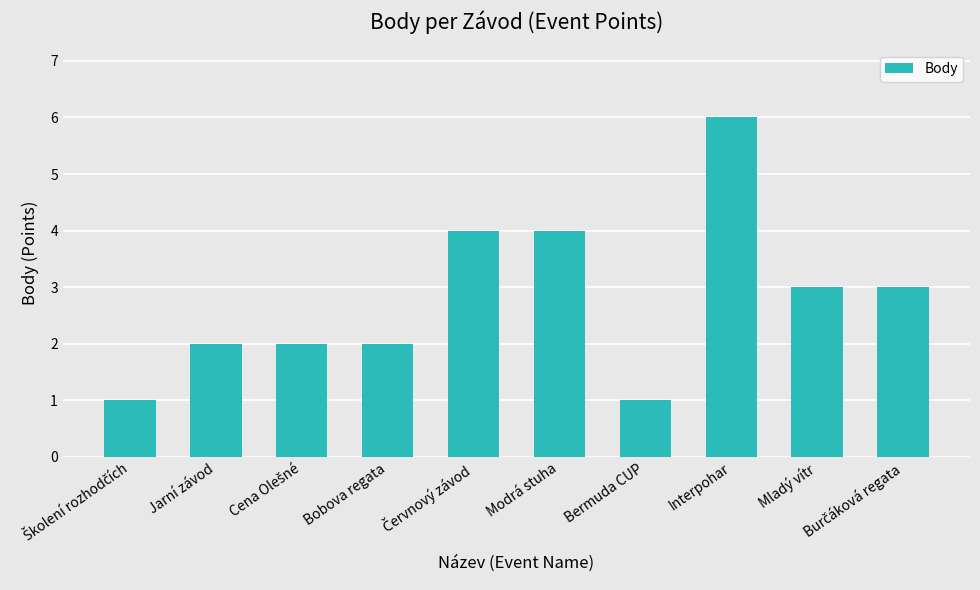

Is it true that the value at Modrá stuha is 4?

True